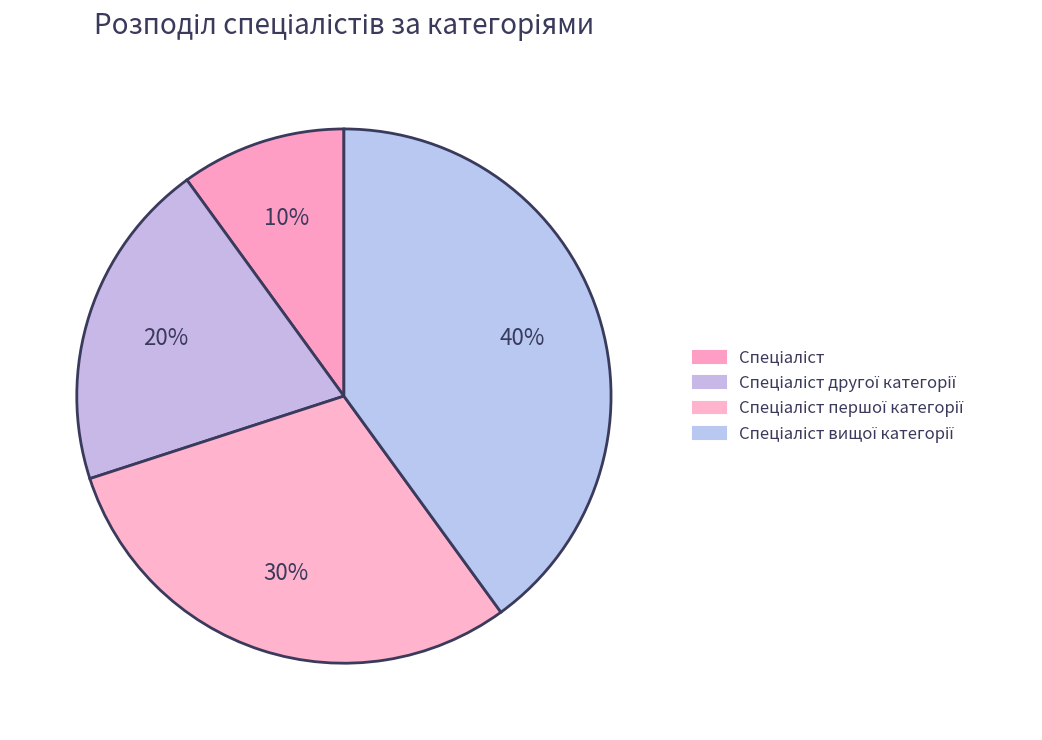

How much of the chart is everything except Спеціаліст?

90.0%